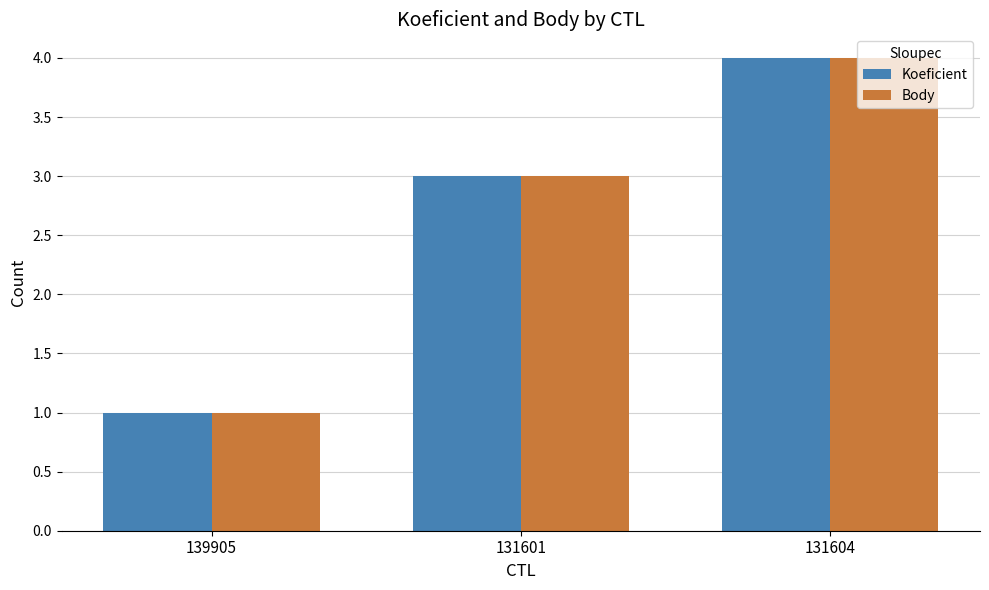

What is the value of the Body bar at the 1st from the left?

1